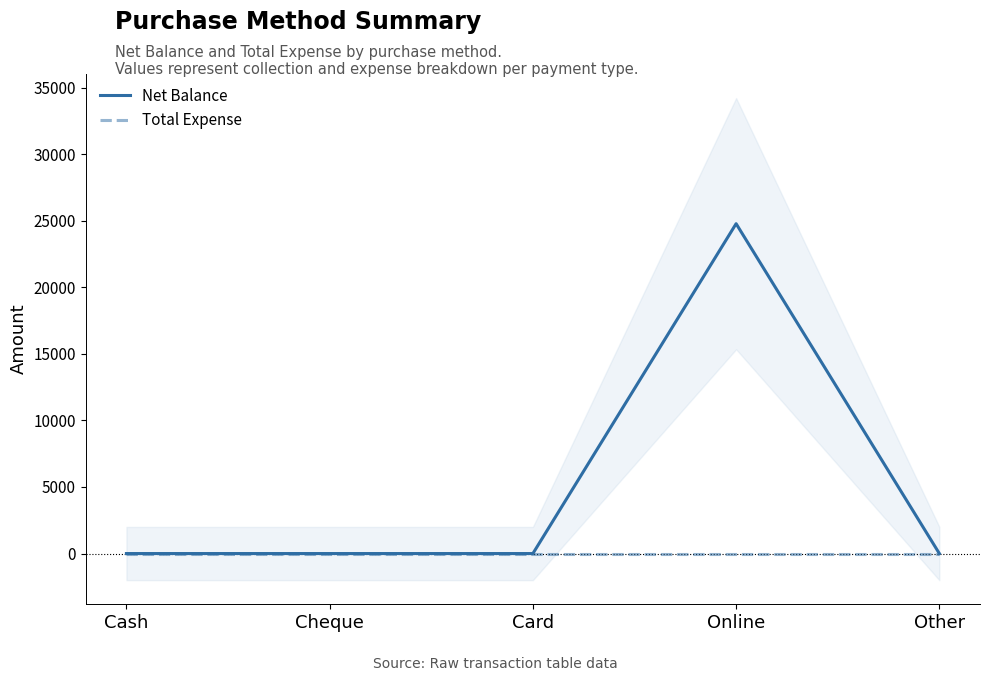

The Net Balance series shows -16274 at Cash. True or false?

False